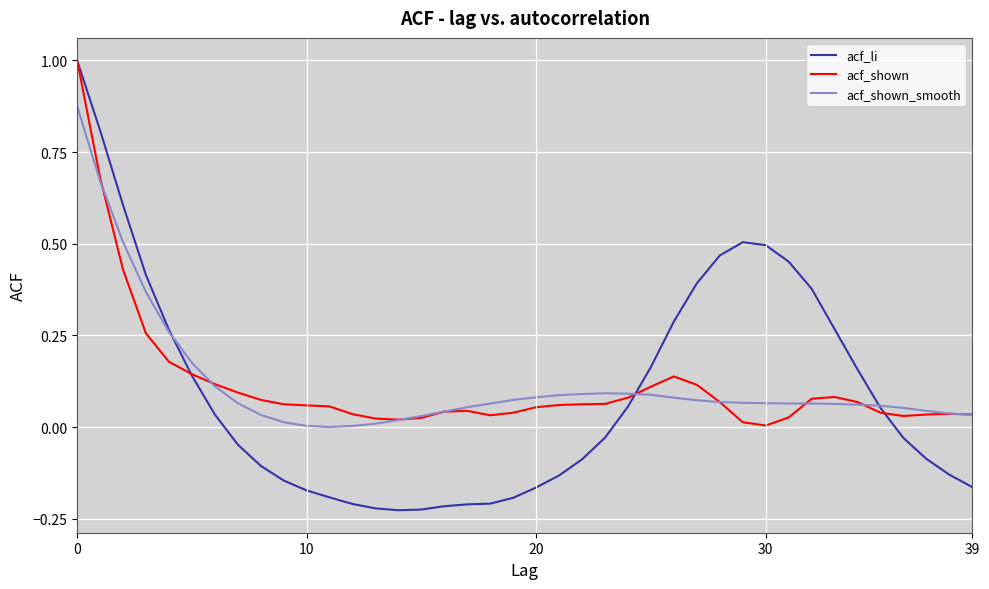

What is the greatest value displayed?

1.0